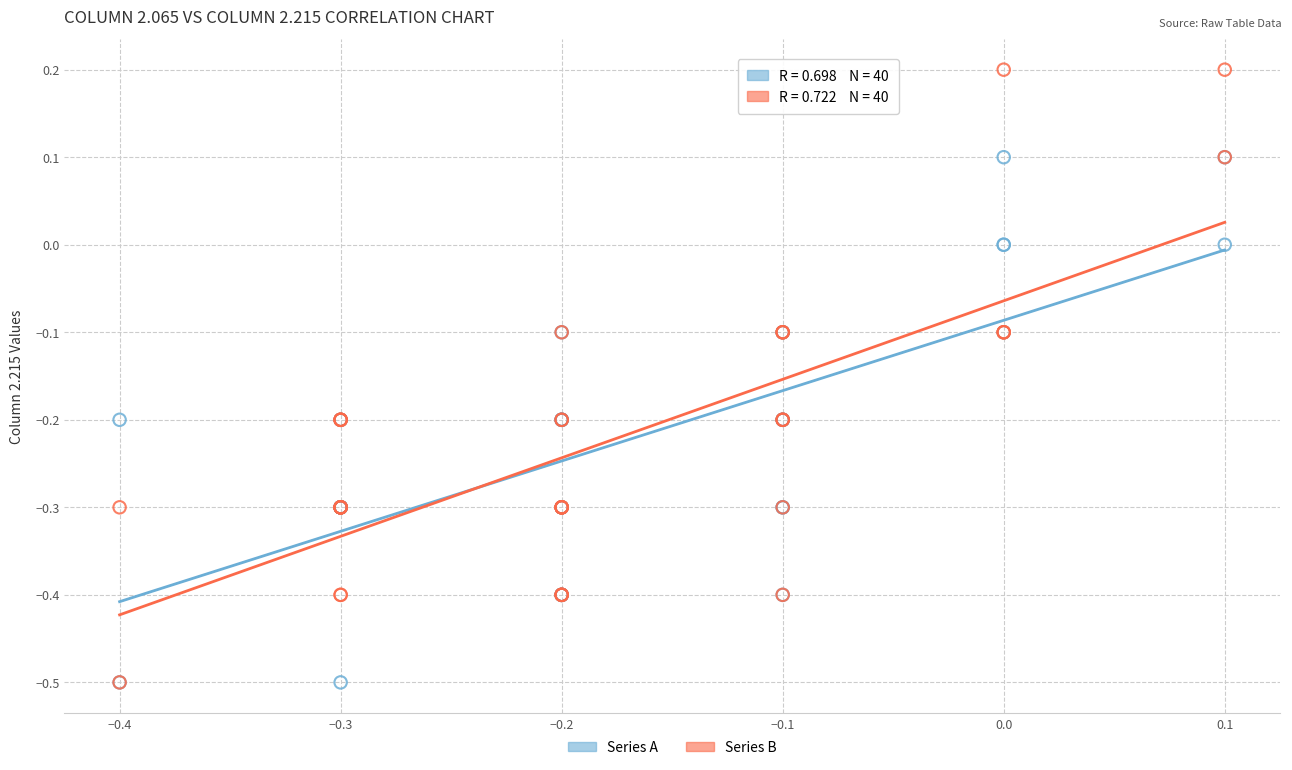

What are all the series names shown in the legend?

Series A, Series B